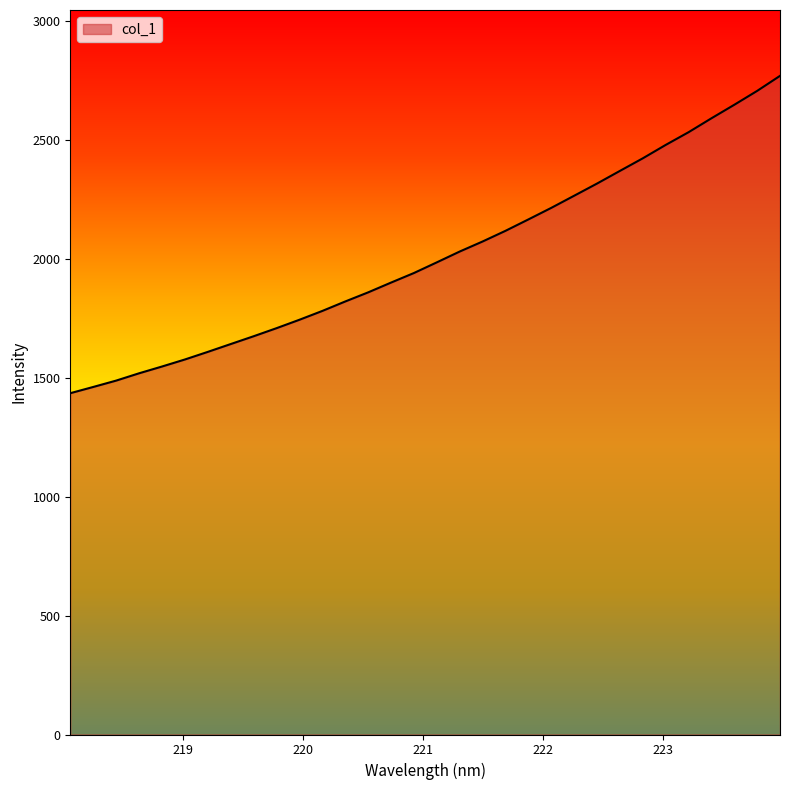

What is the minimum value shown in the chart?

1436.0